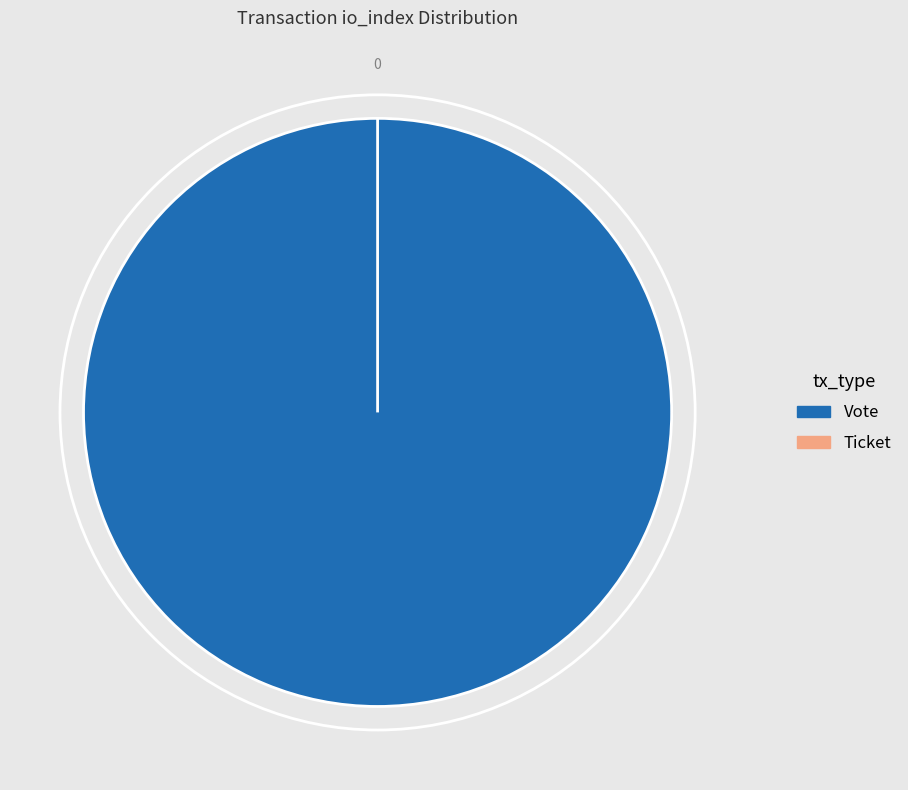

Combined, what portion of the pie is Vote (io_index=1) and Ticket (io_index=0)?

100.0%